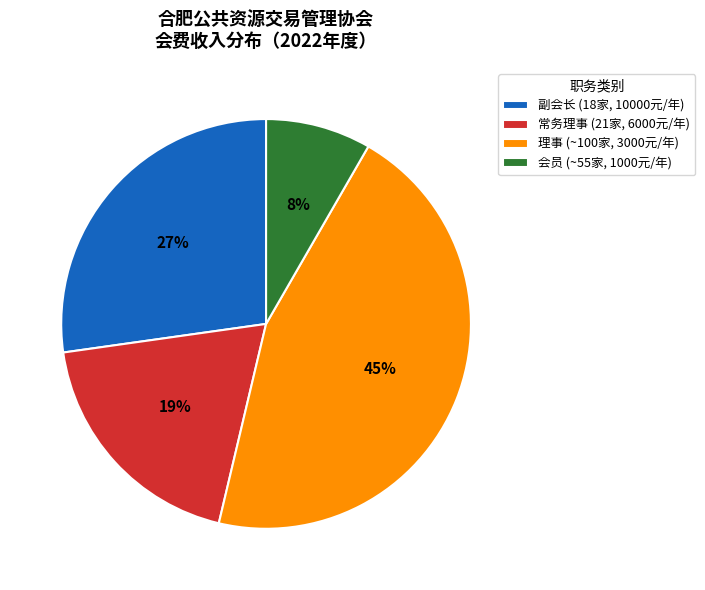

Count the number of slices in the pie.

4